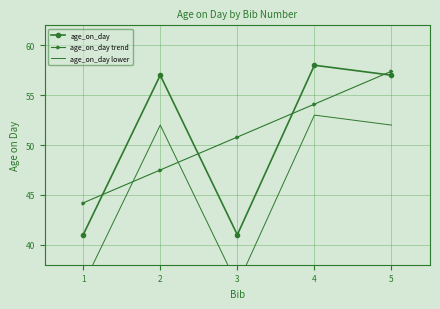

How many lines are shown in the chart?

3